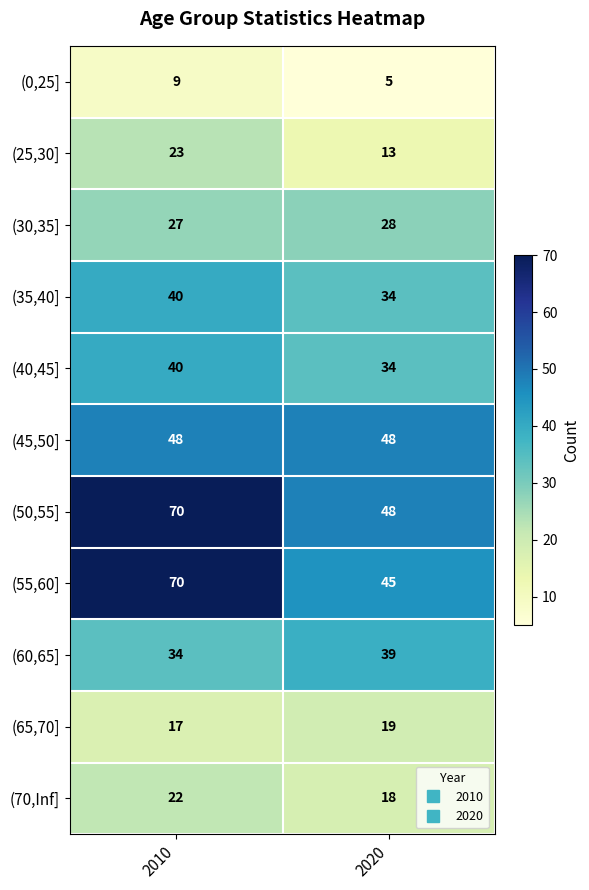

At how many categories does at least one series exceed 8?

2